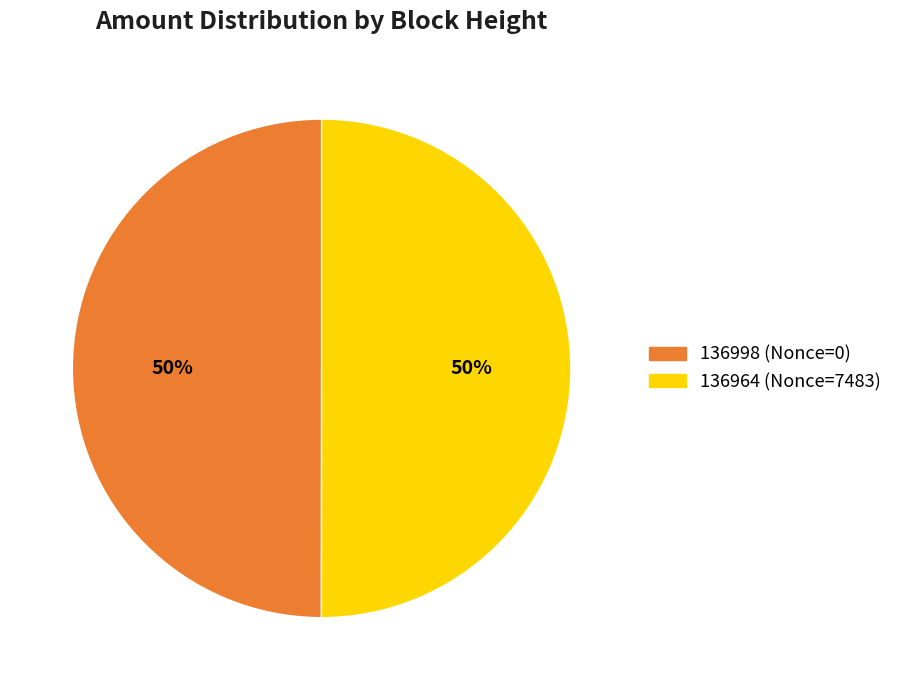

What is the ratio of the value at 136964 to the value at 136998?

1.0